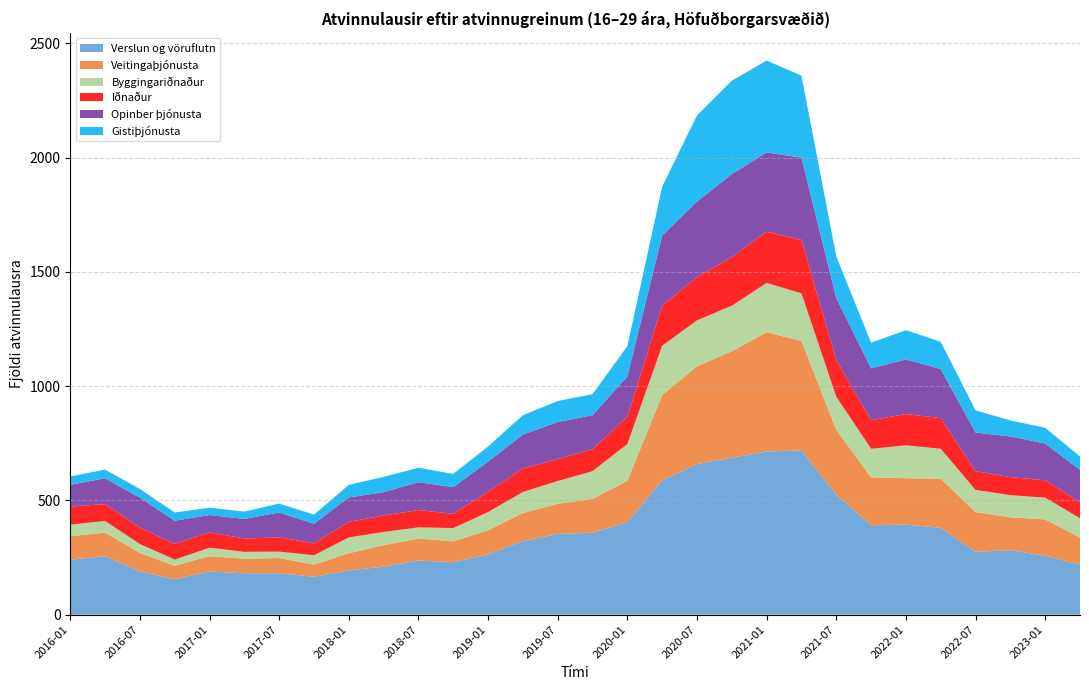

What is the maximum value for Verslun og vöruflutn?

719